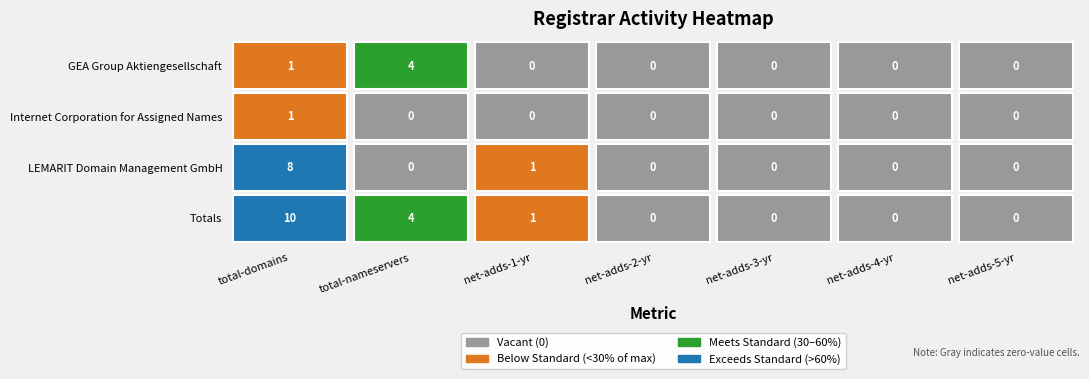

What is the sum of all LEMARIT Domain Management GmbH values?

9